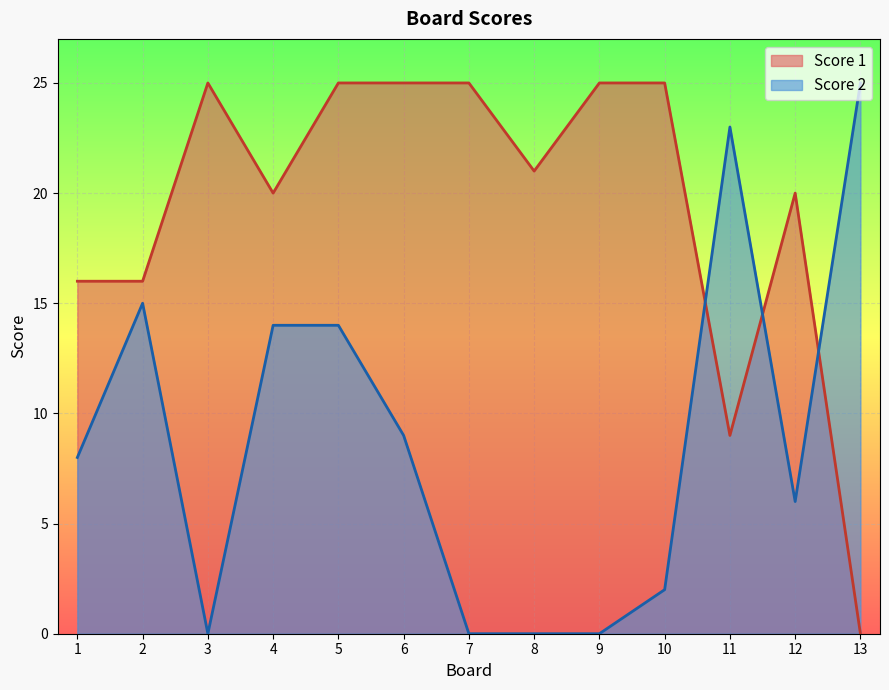

True or false: Score 1 and Score 2 cross at least once.

True